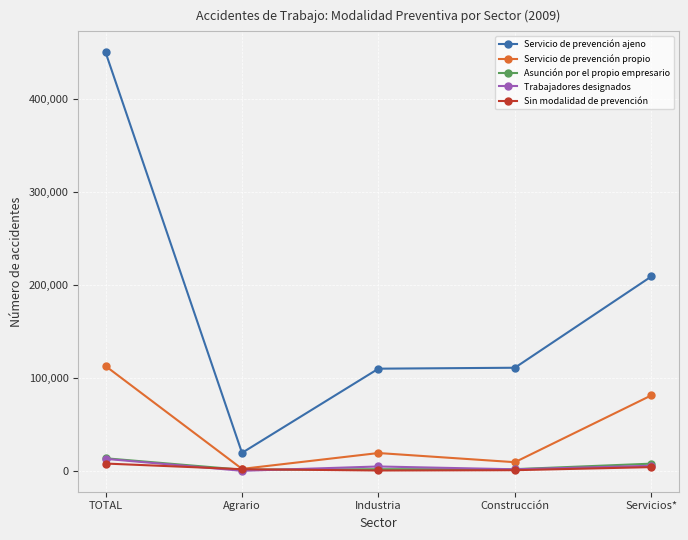

What is the sum of all Servicio de prevención propio values?

225886